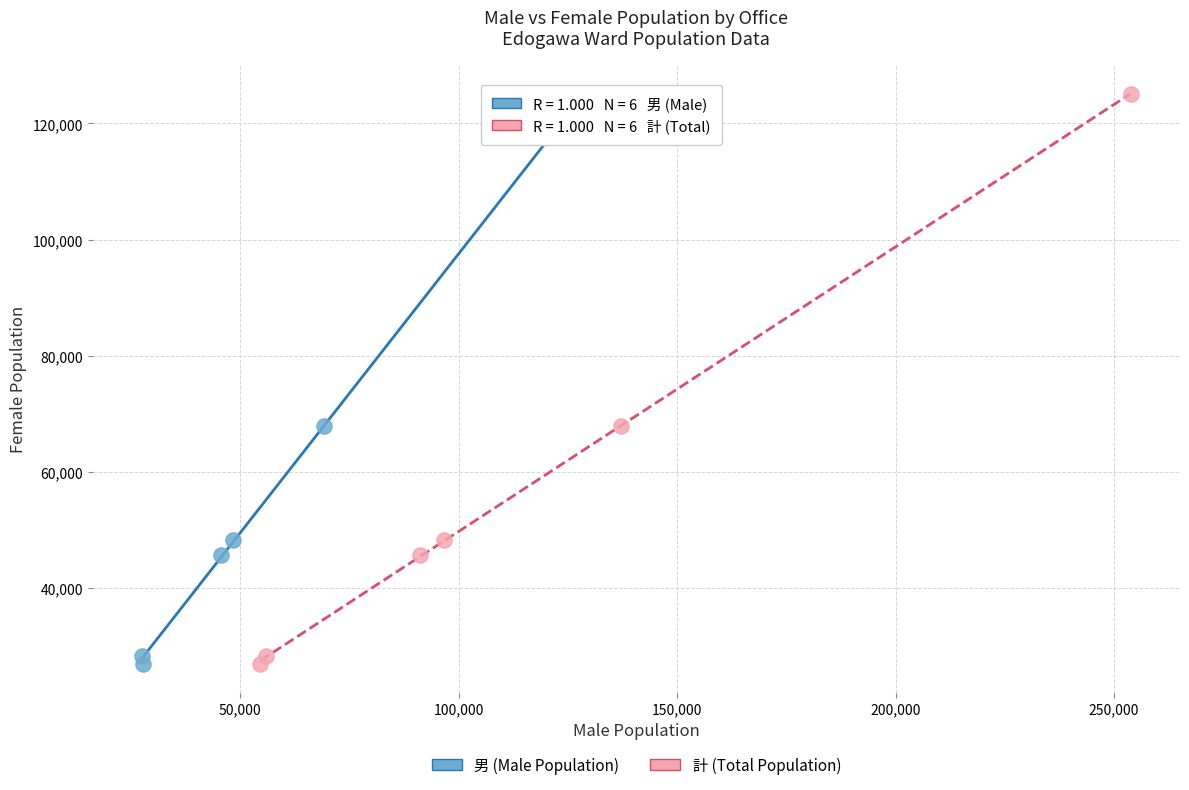

What are all the series names shown in the legend?

男 (Male Population), 計 (Total Population)